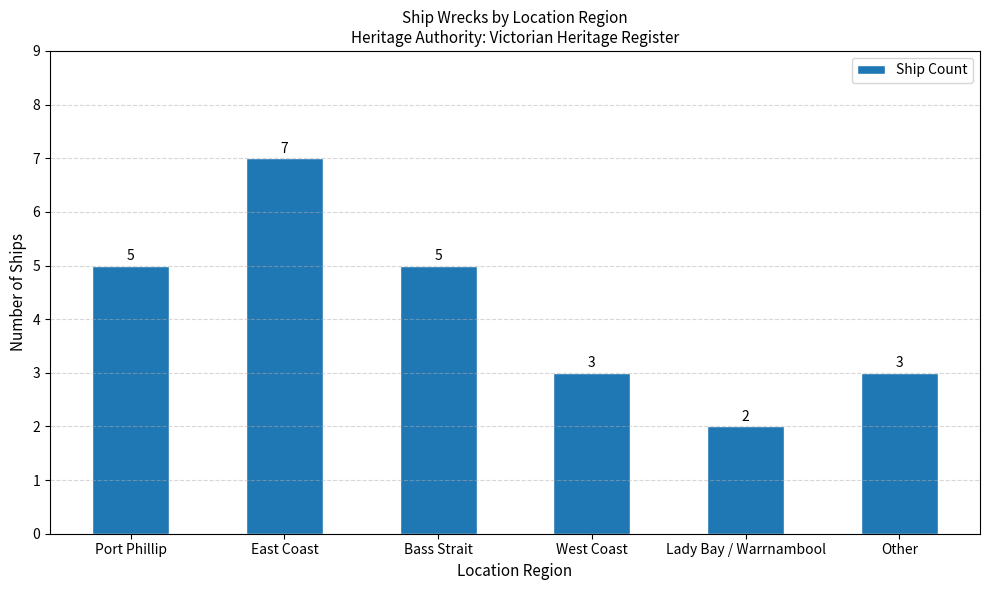

What is the ratio of the value at West Coast to the value at Other?

1.0